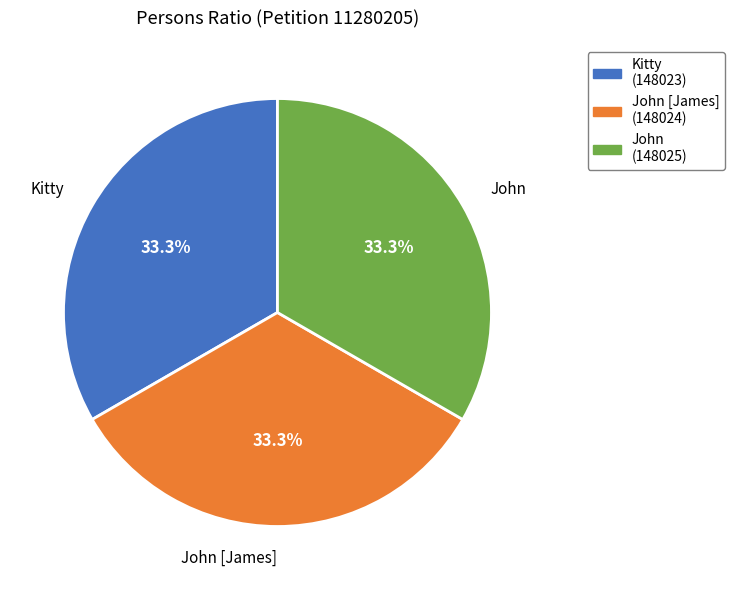

What percentage is the John [James] (148024) slice, to the nearest percent?

33%